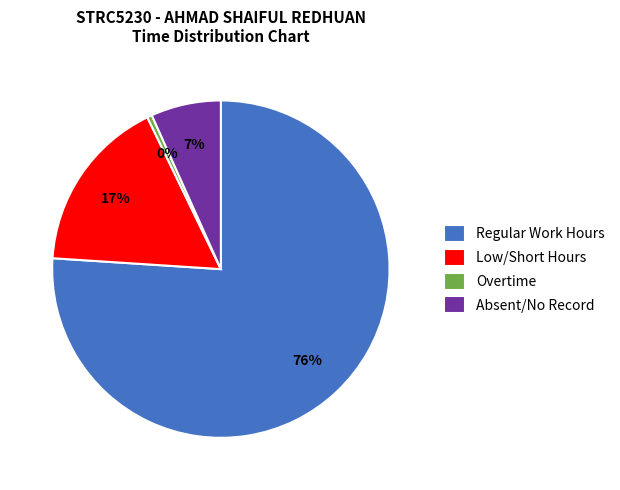

Combined, do Regular Work Hours and Low/Short Hours account for over 50%?

Yes